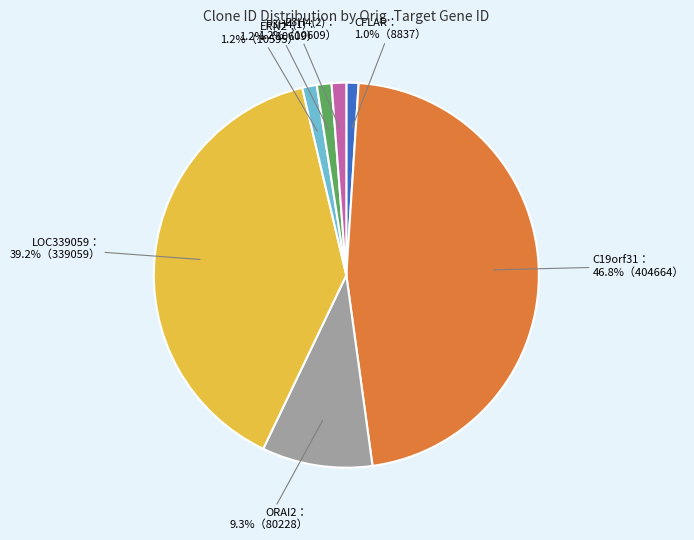

Does any single category account for the majority?

No